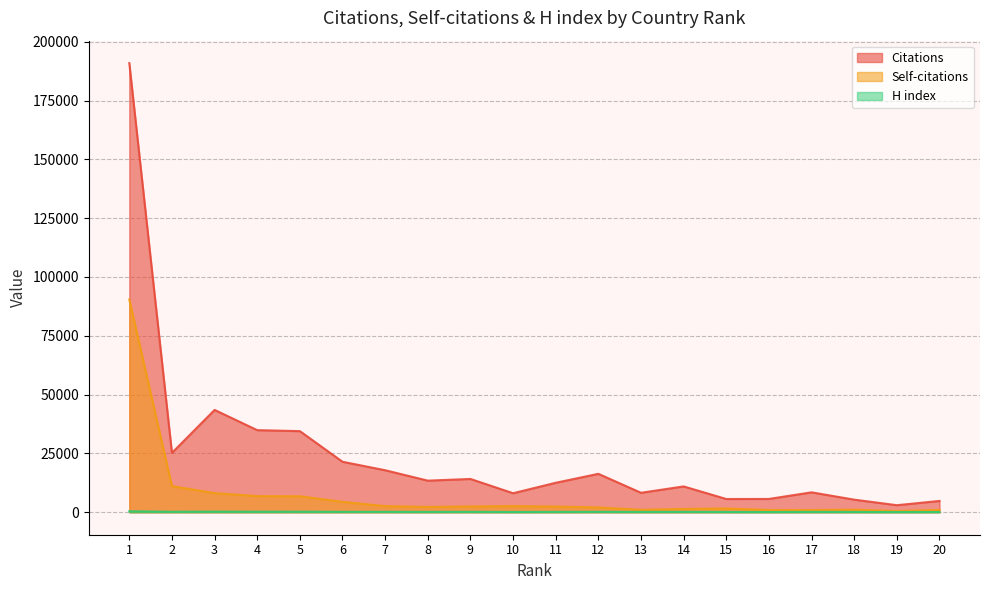

What is the difference between the maximum and minimum values in the Citations series?

187897